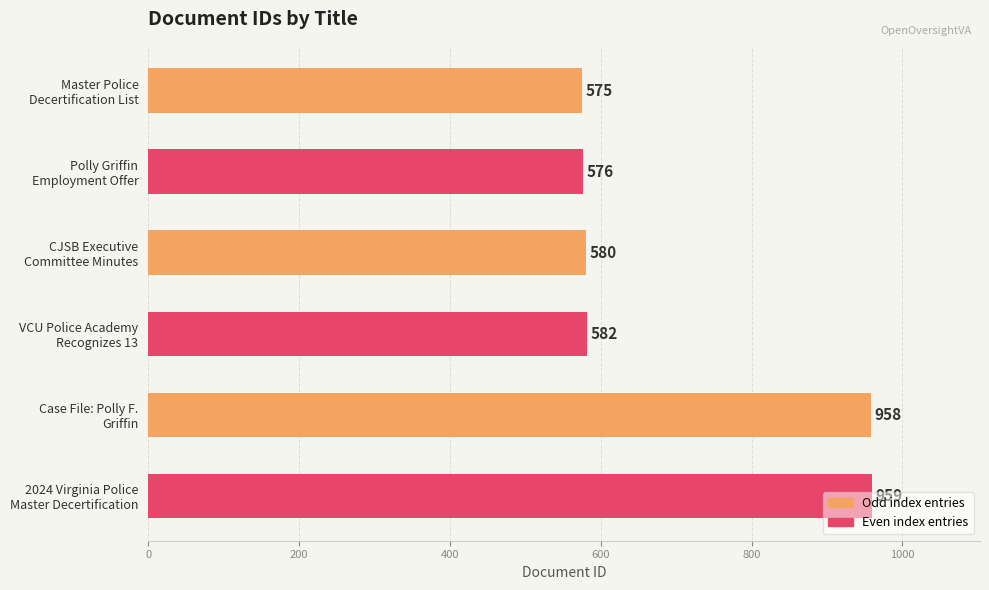

Count the number of data series in this chart.

1